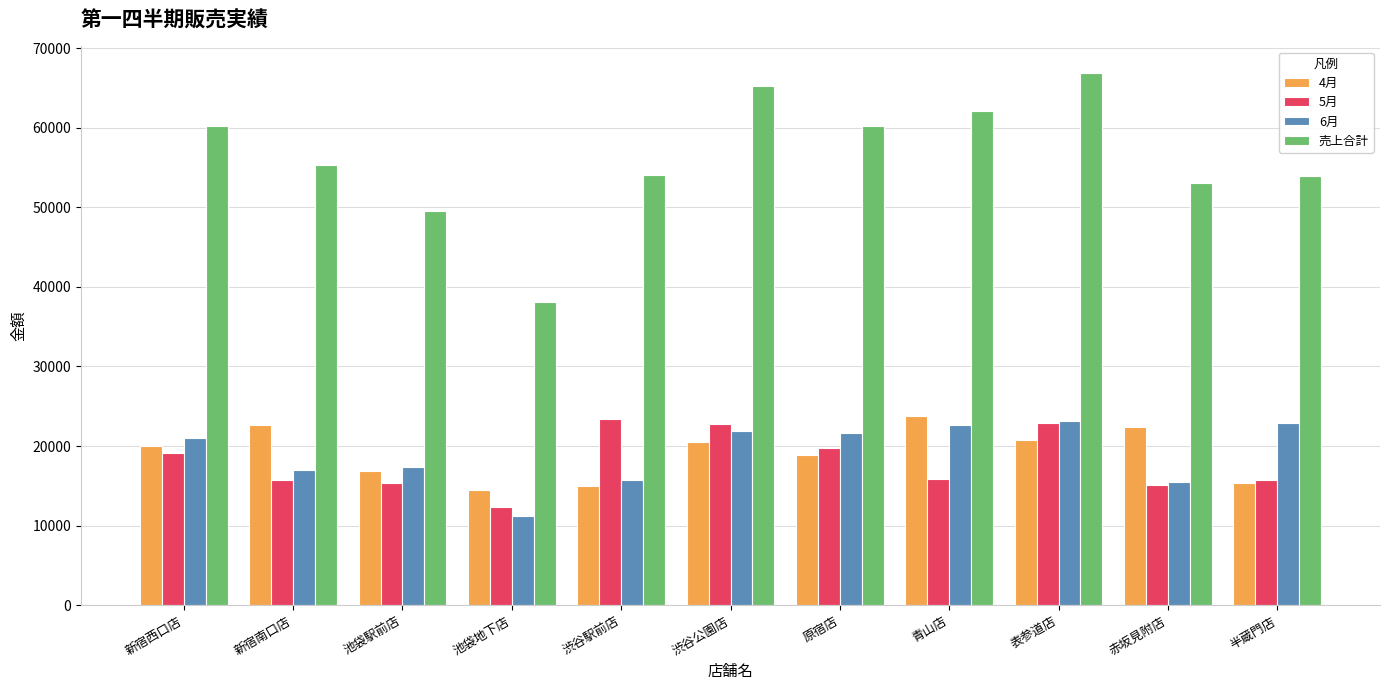

Is it true that 6月 equals 17088 at 池袋地下店?

False